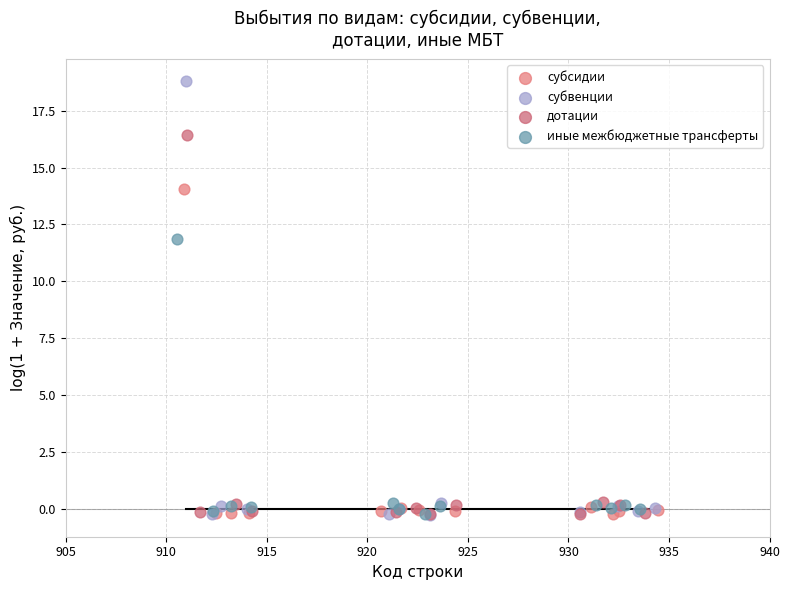

Which series has the widest spread of Y values?

субвенции